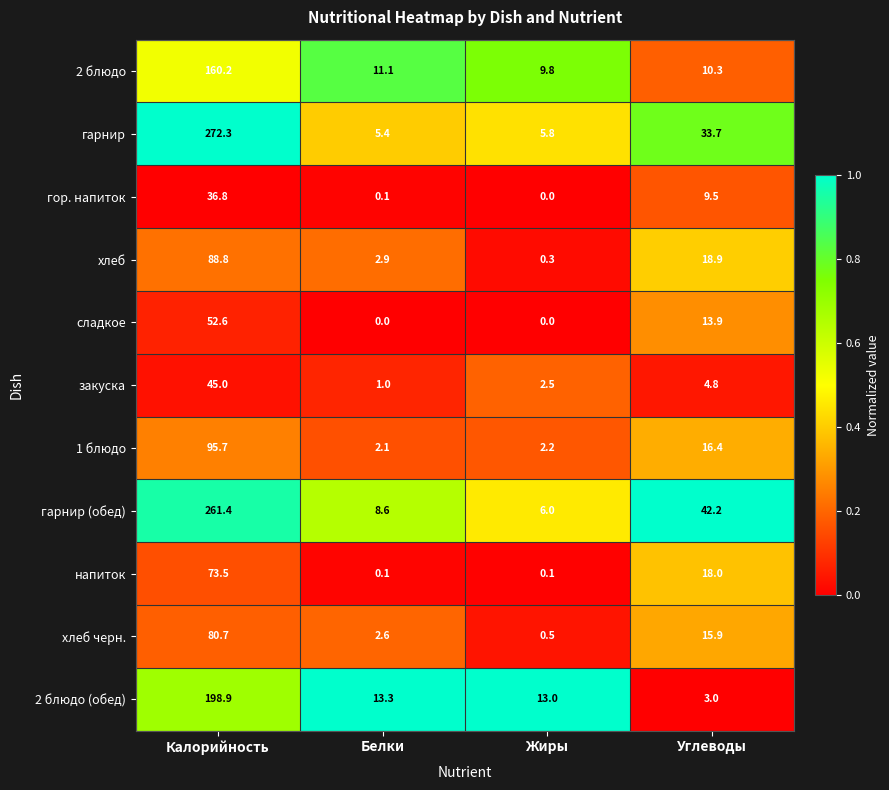

What is the sum of all напиток values?

91.7